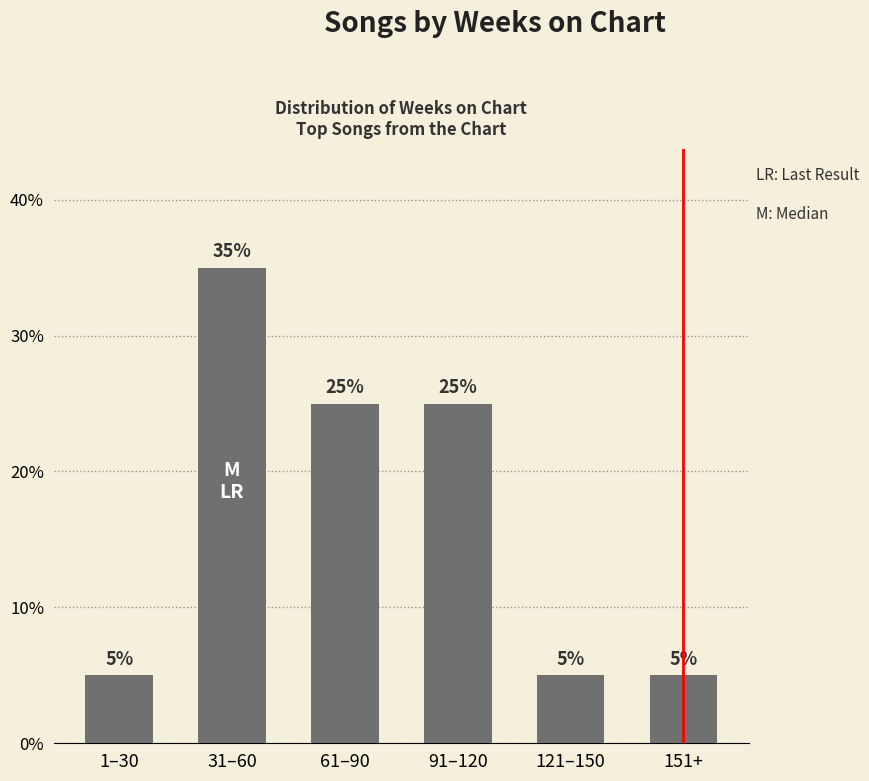

The chart shows a value of 10 at 91–120. True or false?

False